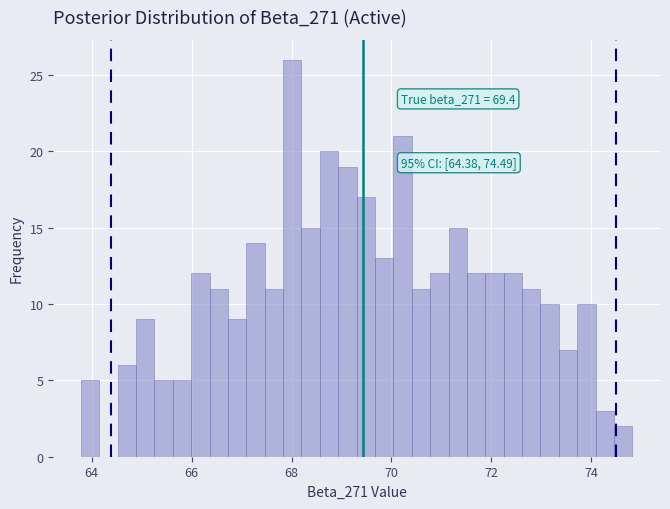

Read against the x-axis, roughly where is the centre of the tallest bar?

68.0